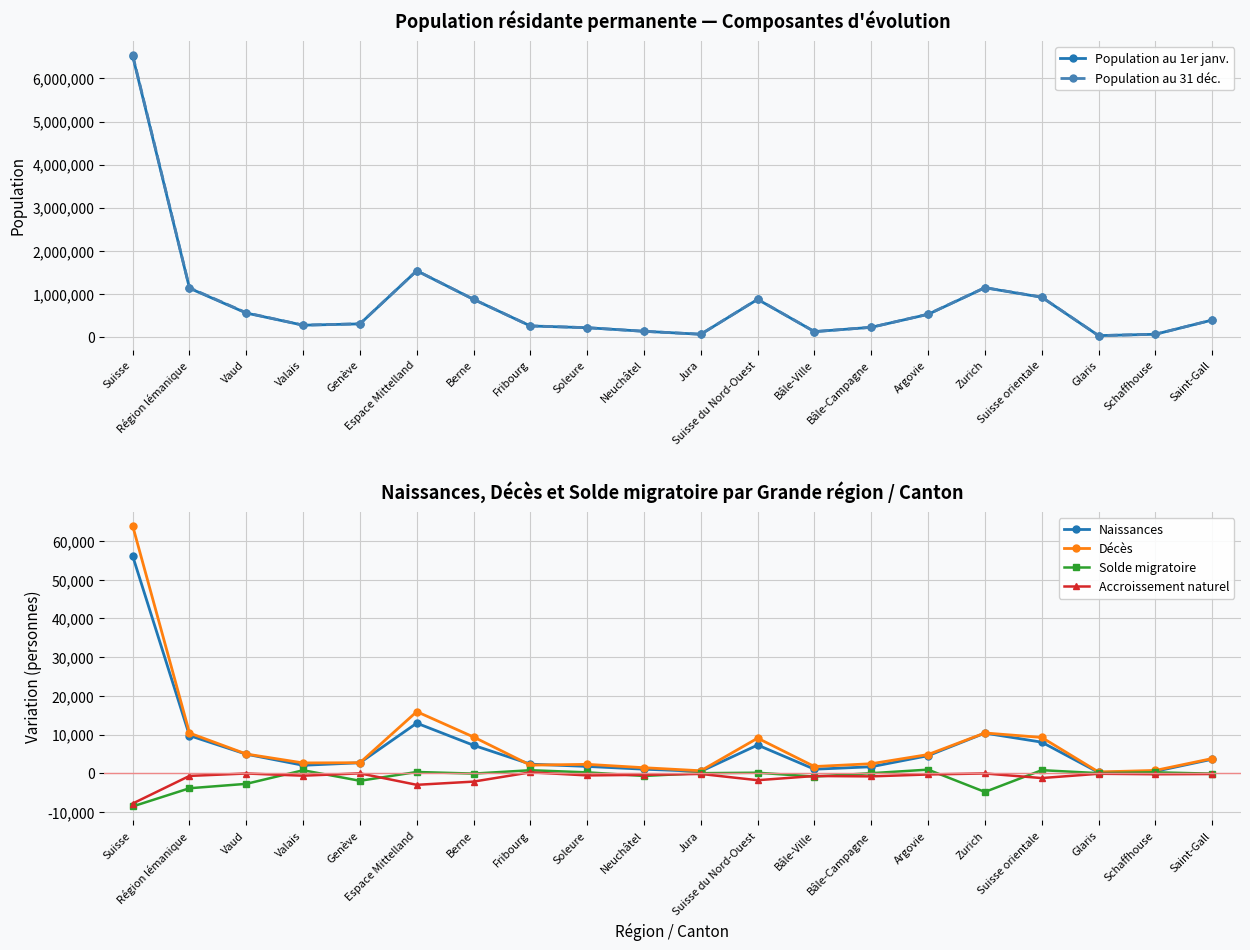

The value of Naissances at Suisse orientale is 13174. True or false?

False